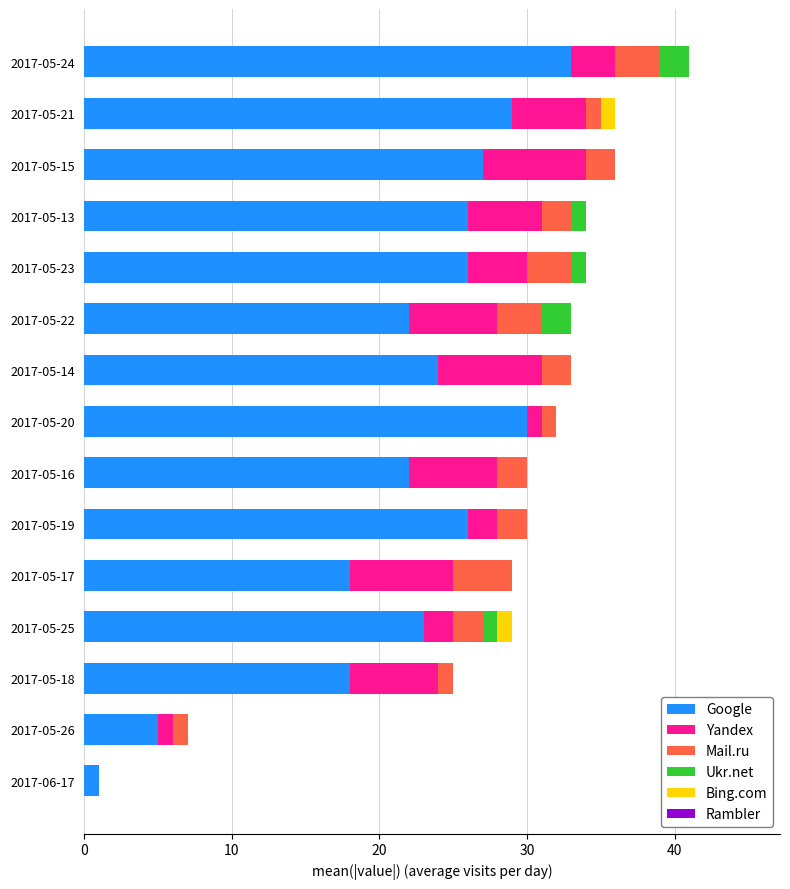

At which category is the sum across all series the highest?

2017-05-24